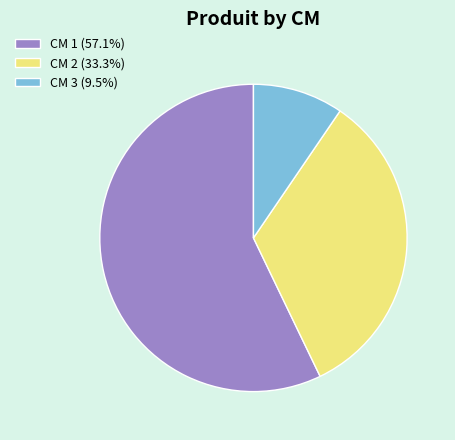

Combined, do CM 3 (9.5%) and CM 2 (33.3%) account for over 50%?

No